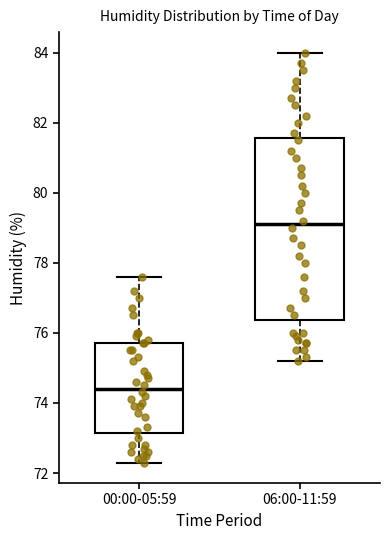

Which box is the tallest, from its lower edge to its upper edge?

06:00-11:59